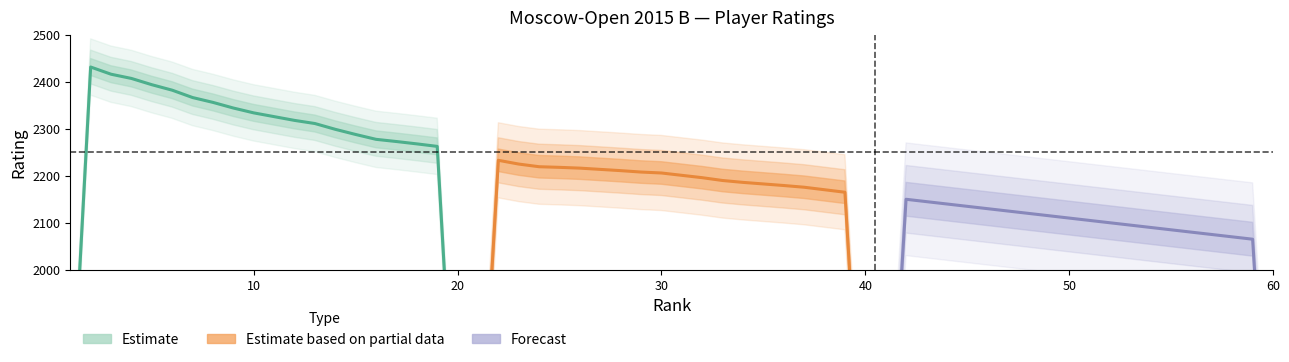

How many categories are shown in the chart?

20